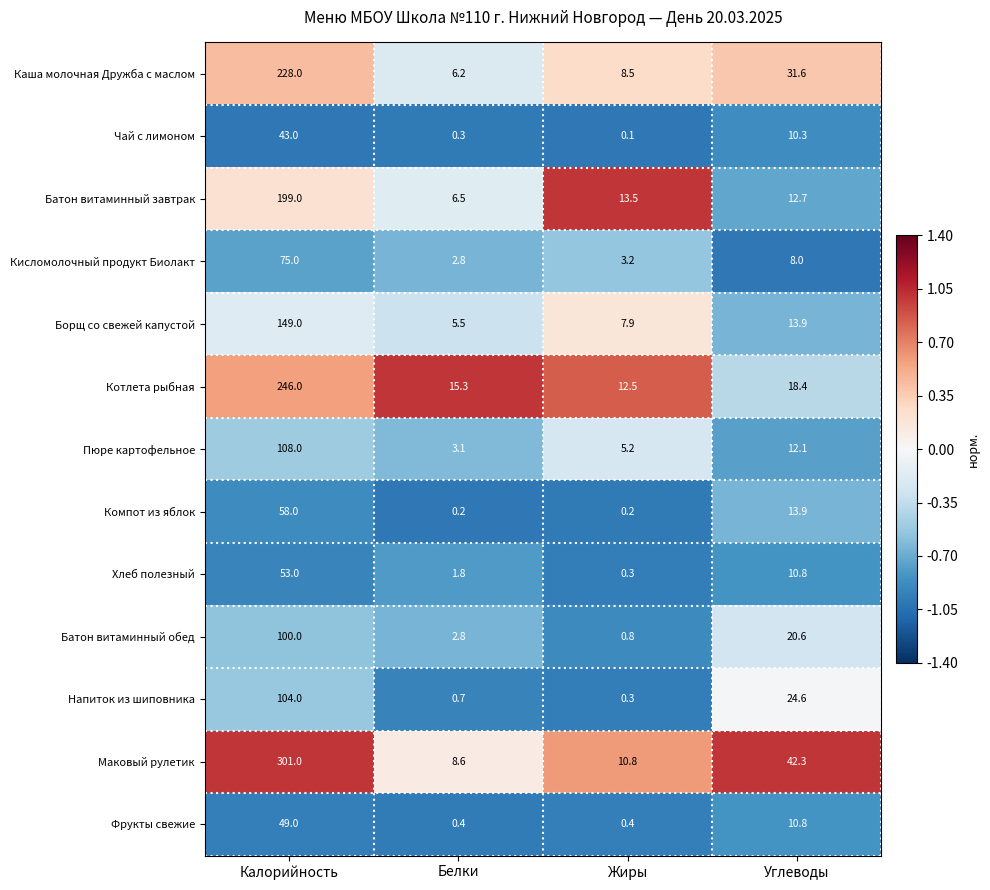

At which label does Хлеб полезный first exceed 10?

Калорийность